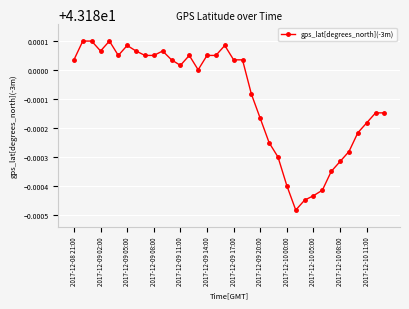

How many values are between 43 and 44?

36